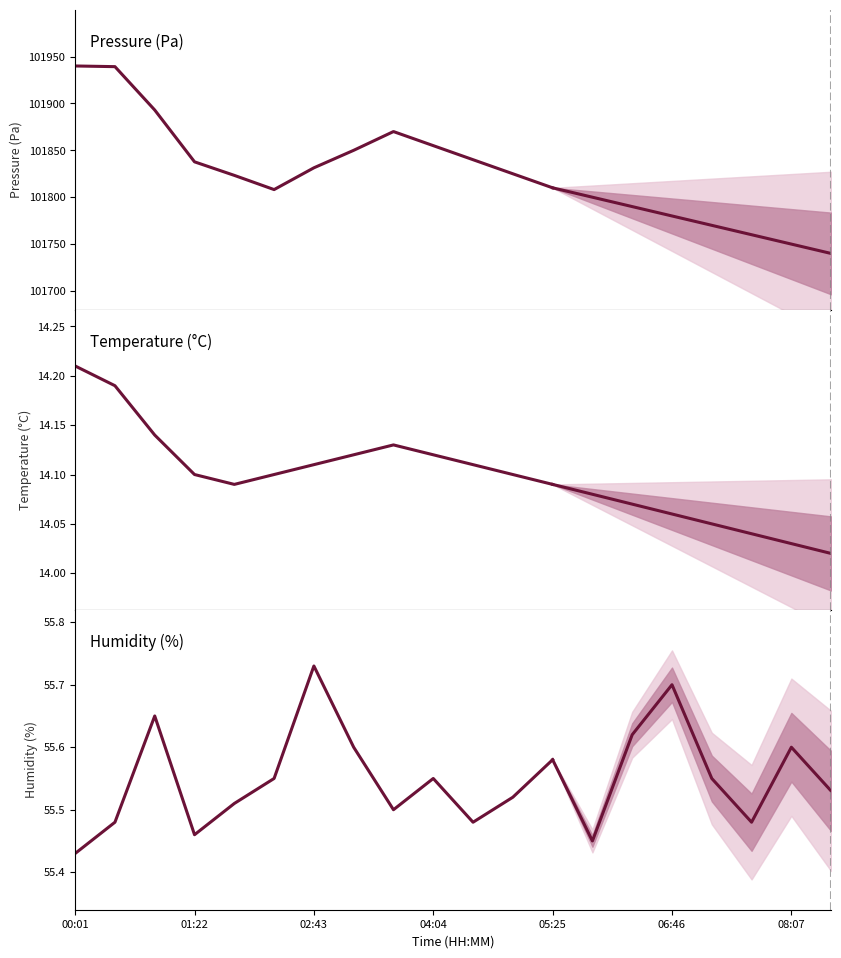

What is the minimum value for Humidity (%)?

55.4